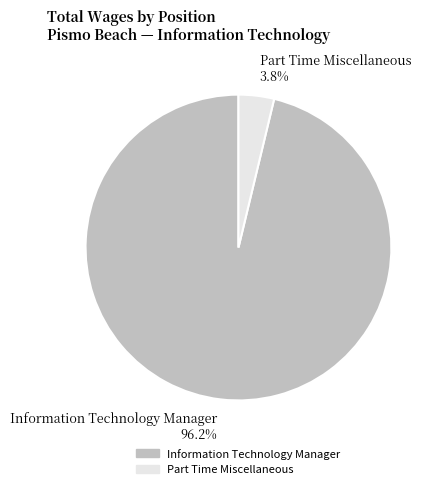

True or false: Information Technology Manager accounts for 96% of the total.

True